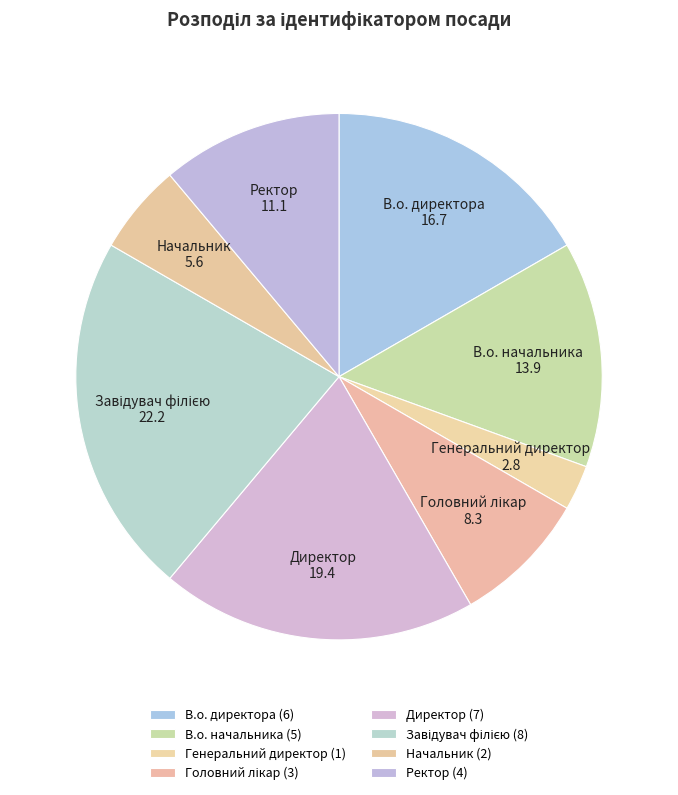

Is the sum of В.о. начальника and Ректор greater than half?

No